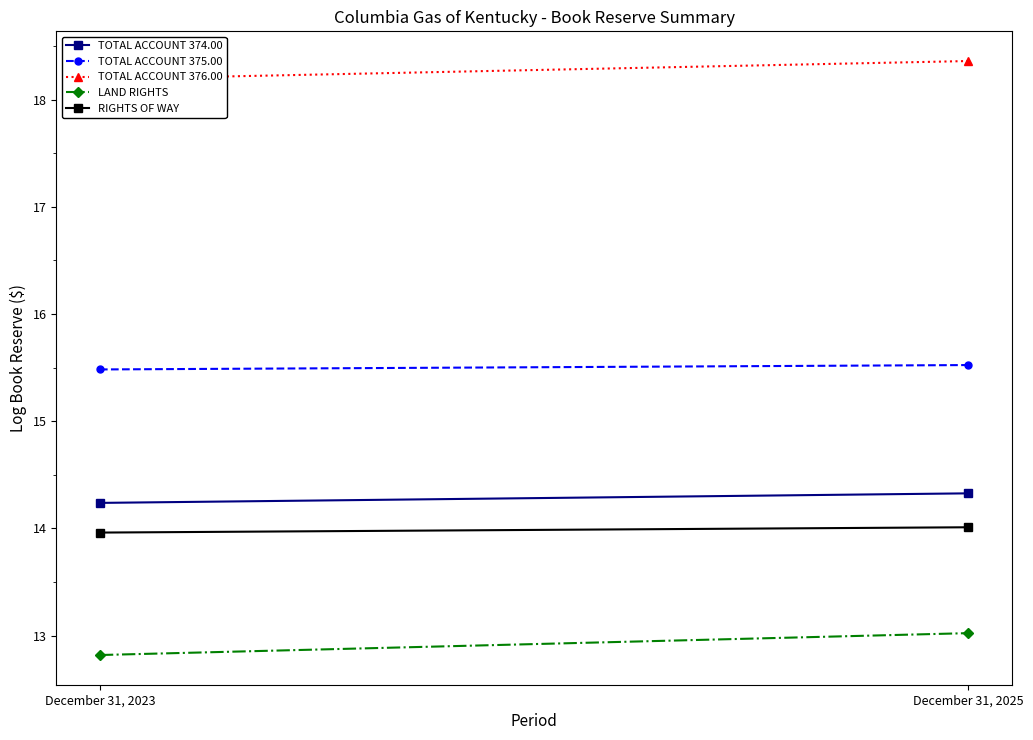

Where is LAND RIGHTS nearest to the value 12?

December 31, 2023